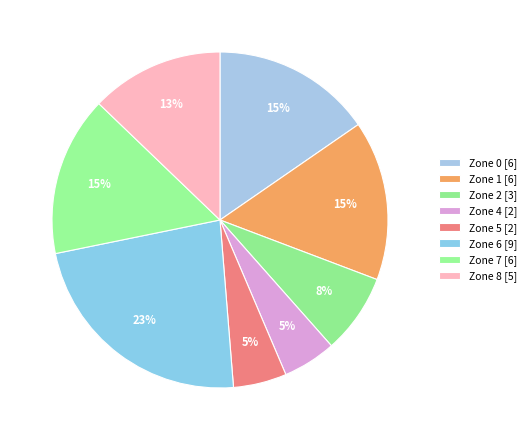

To the nearest percent, what percentage of the pie is Zone 5?

5%